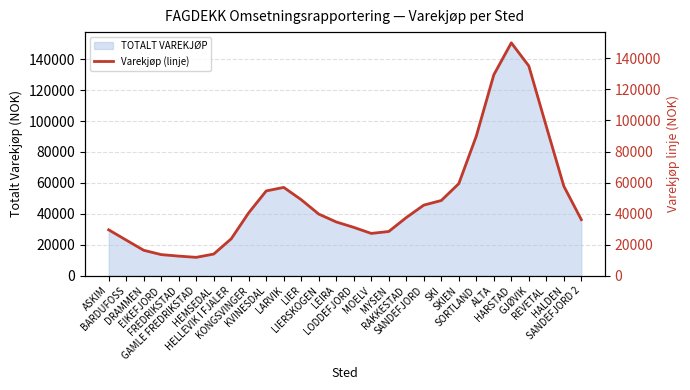

Reading left to right, extract all data points from this chart.

ASKIM=29569.8	BARDUFOSS=22949.3	DRAMMEN=16385.7	EIKEFJORD=13597.3	FREDRIKSTAD=12636.0	GAMLE FREDRIKSTAD=11830.2	HEMSEDAL=13951.8	HELLEVIK I FJALER=23781.4	KONGSVINGER=40546.5	KVINESDAL=54622.6	LARVIK=56901.8	LIER=48959.3	LIERSKOGEN=39710.1	LEIRA=34629.3	LODDEFJORD=31142.7	MOELV=27238.9	MYSEN=28493.4	RAKKESTAD=37449.5	SANDEFJORD=45473.2	SKI=48453.3	SKIEN=59310.0	SORTLAND=89930.2	ALTA=129423.6	HARSTAD=150012.2	GJØVIK=135134.6	REVETAL=96172.3	HALDEN=57689.3	SANDEFJORD 2=36108.0